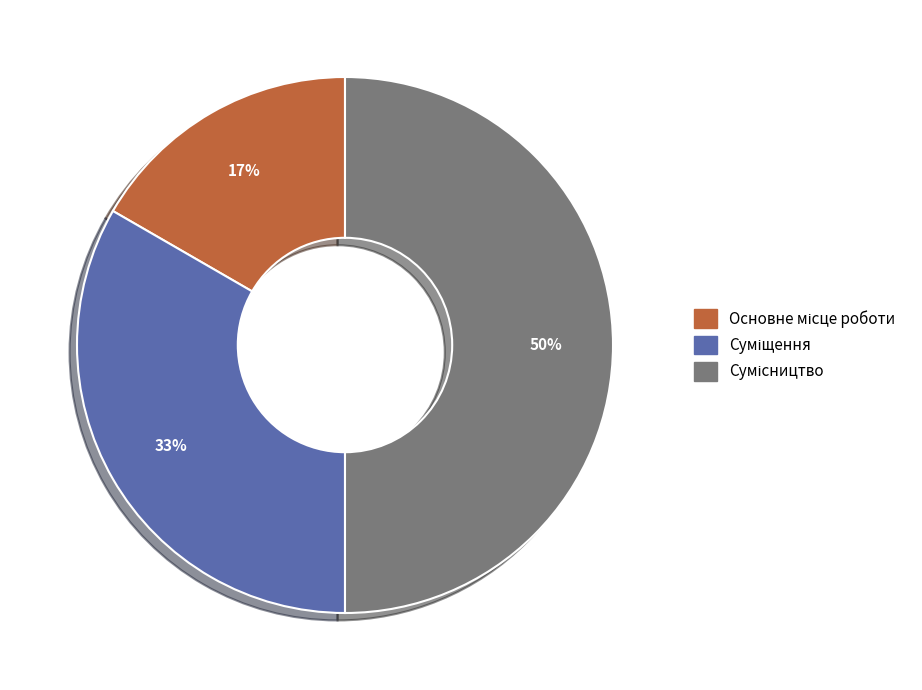

To the nearest percent, what is the average slice percentage?

33%